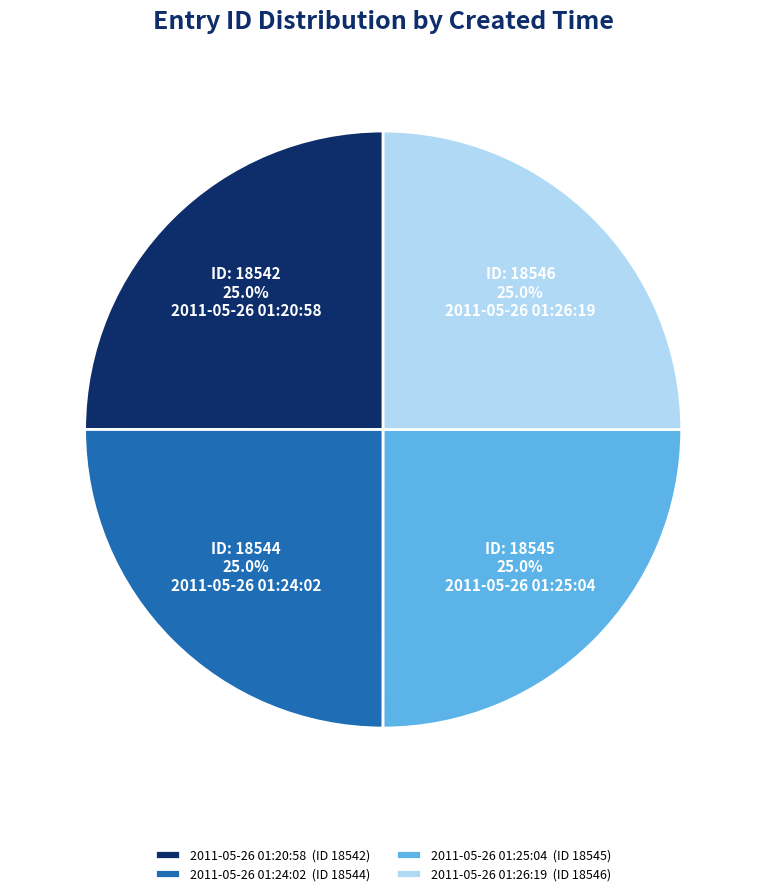

Is it true that 2011-05-26 01:20:58 is 25% of the pie?

True